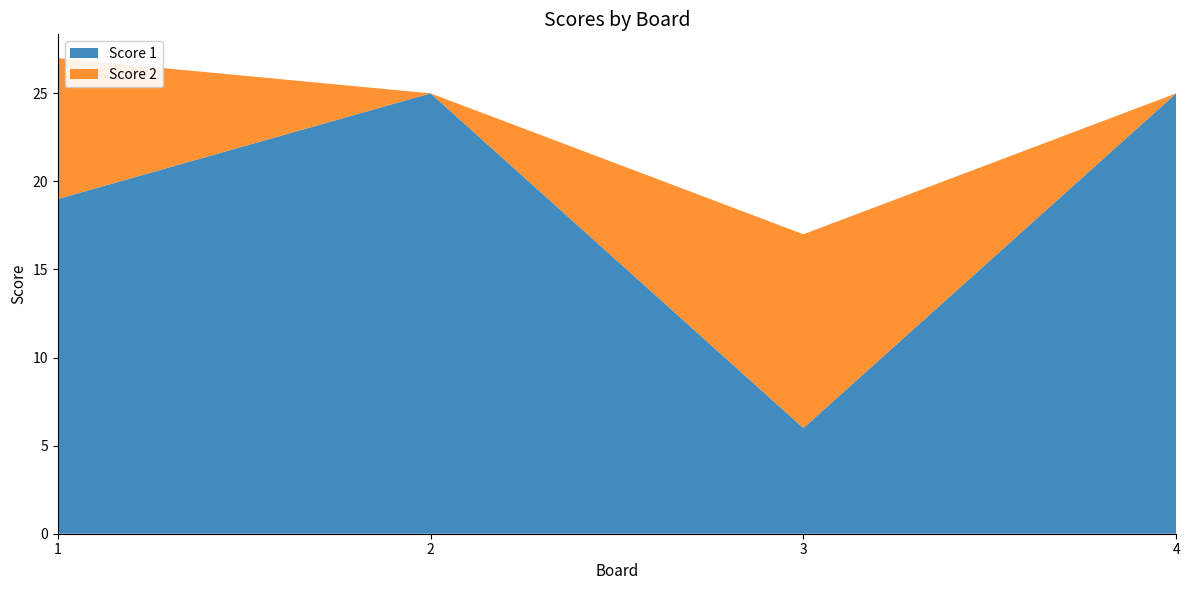

Reading left to right, list all the values displayed in this chart.

Score 1: 19	25	6	25
Score 2: 8	0	11	0